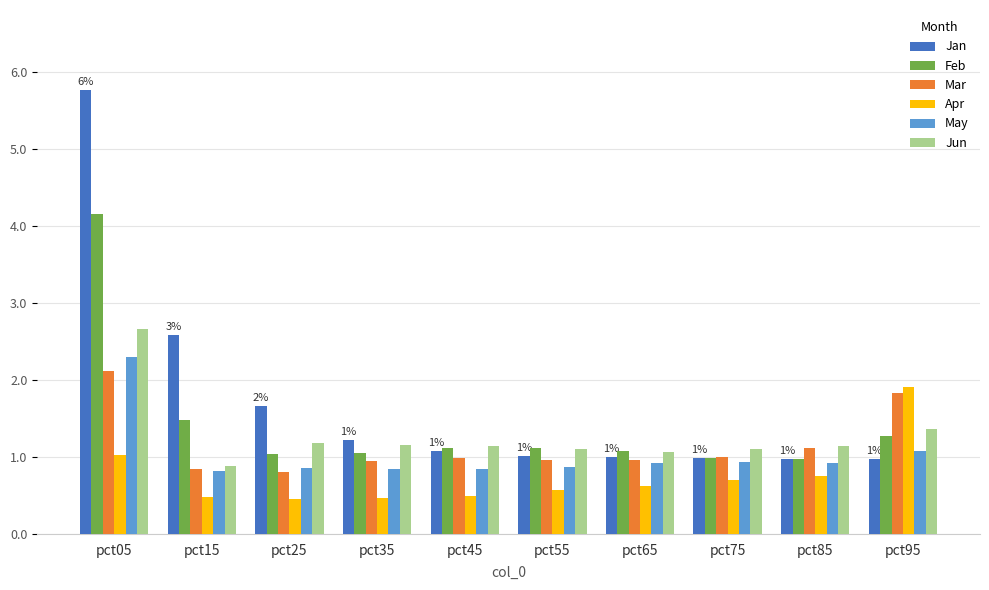

What is the greatest value displayed?

5.8